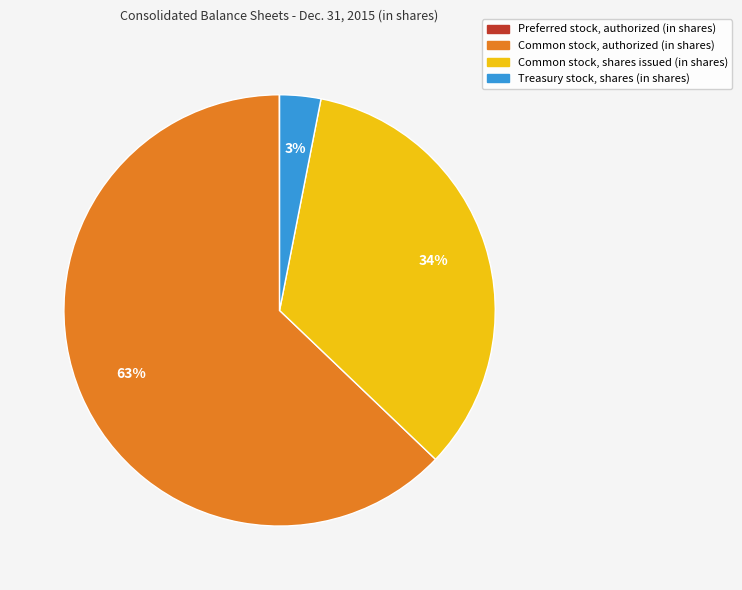

To the nearest percent, what percentage of the pie is Common stock, shares issued (in shares)?

34%